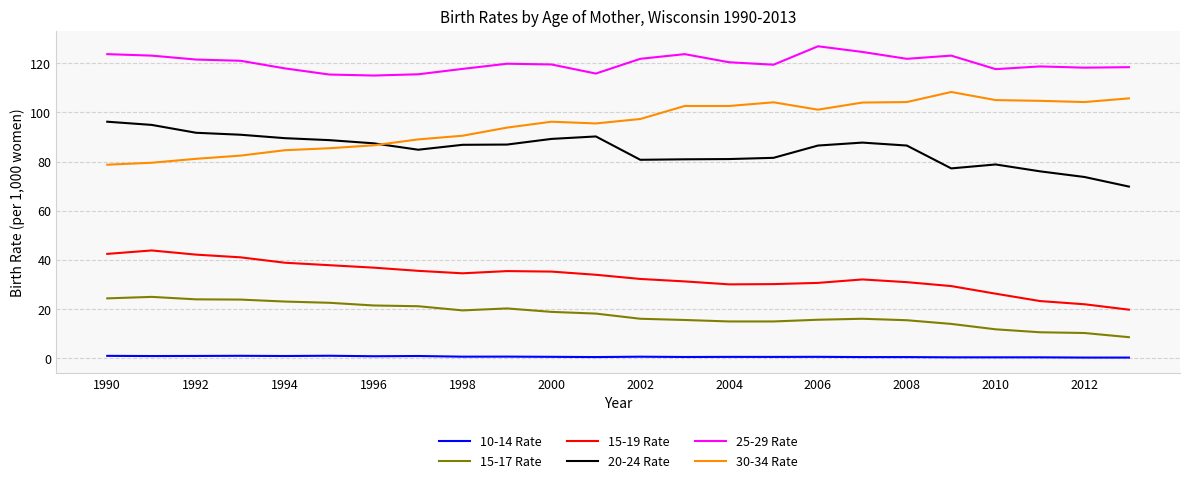

In 15-19 Rate, how many points are higher than both neighbors (excluding endpoints)?

3